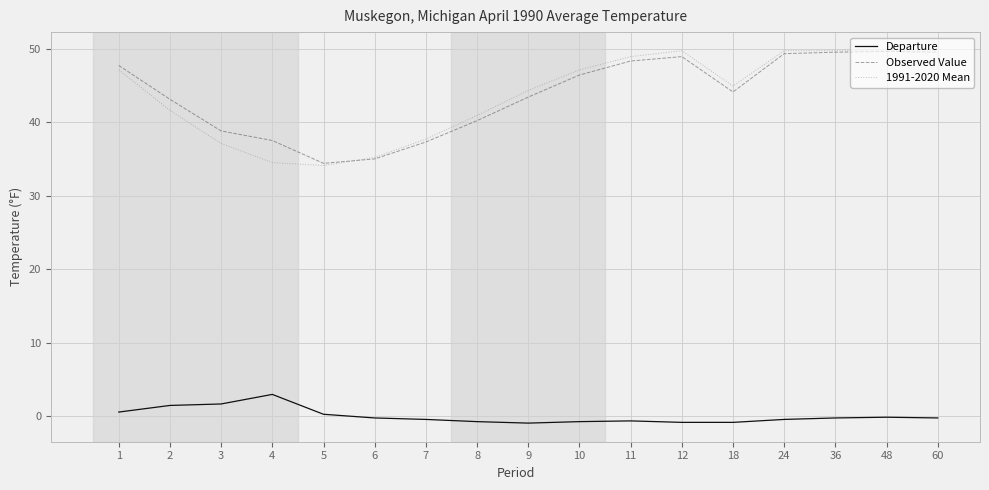

Which category has the highest value in the Departure series?

4